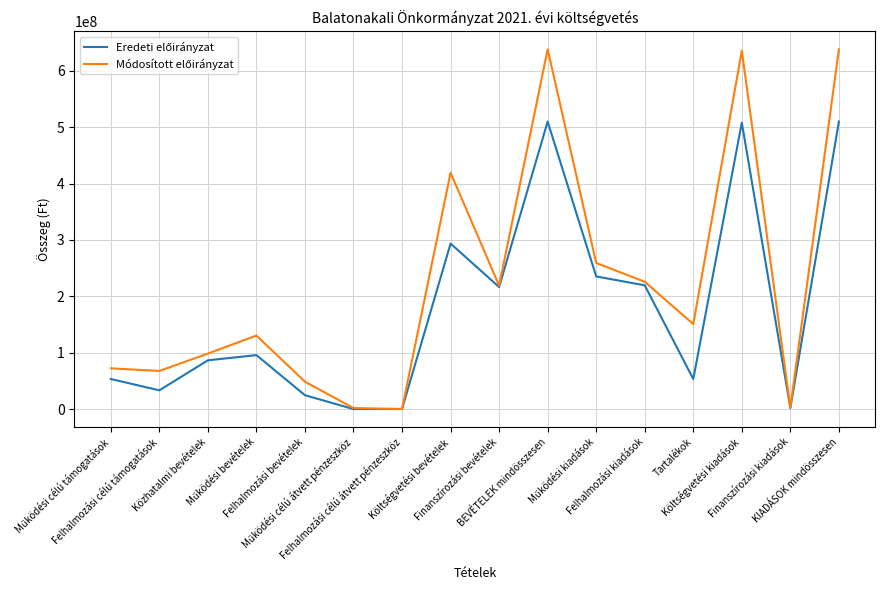

Where is Eredeti előirányzat nearest to the value 255013000?

Működési kiadások